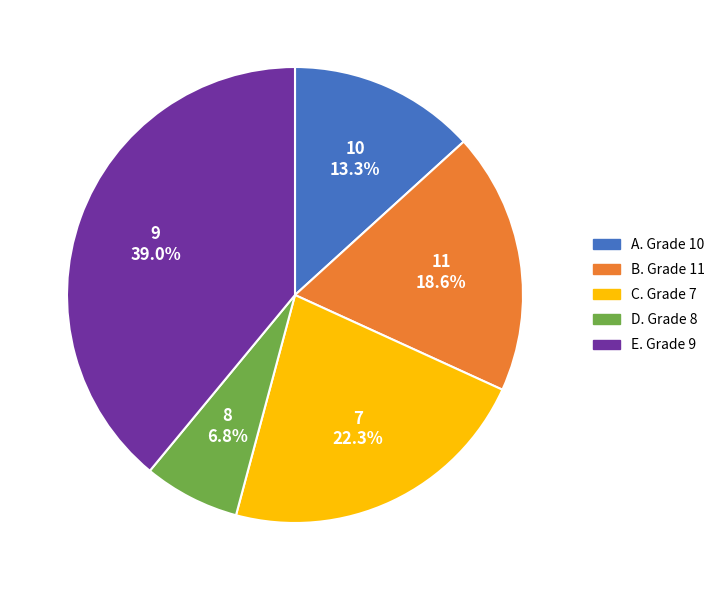

To the nearest percent, what is the difference between the largest and smallest slice percentages?

32%